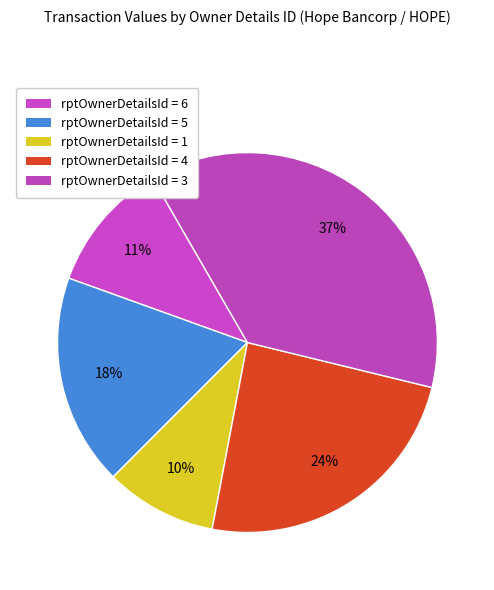

What is the smallest slice in the pie chart?

rptOwnerDetailsId = 1